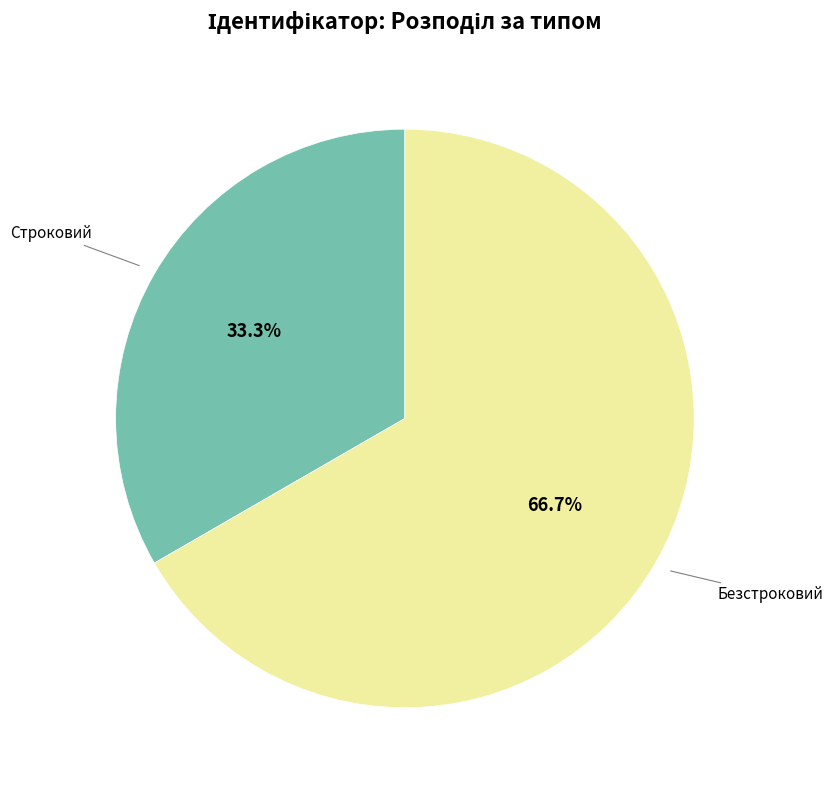

Does any single category account for the majority?

Yes